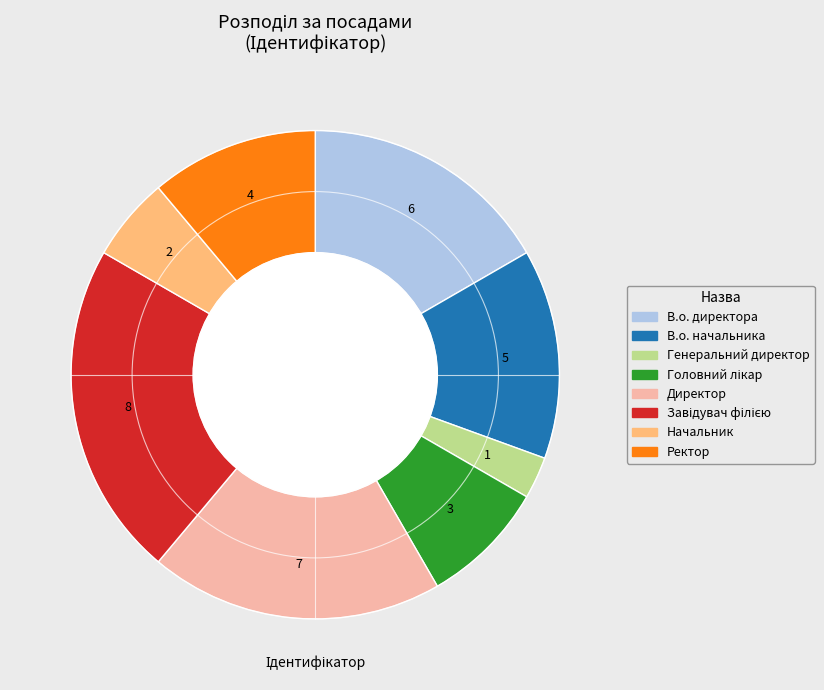

Is the sum of В.о. директора and Генеральний директор greater than half?

No